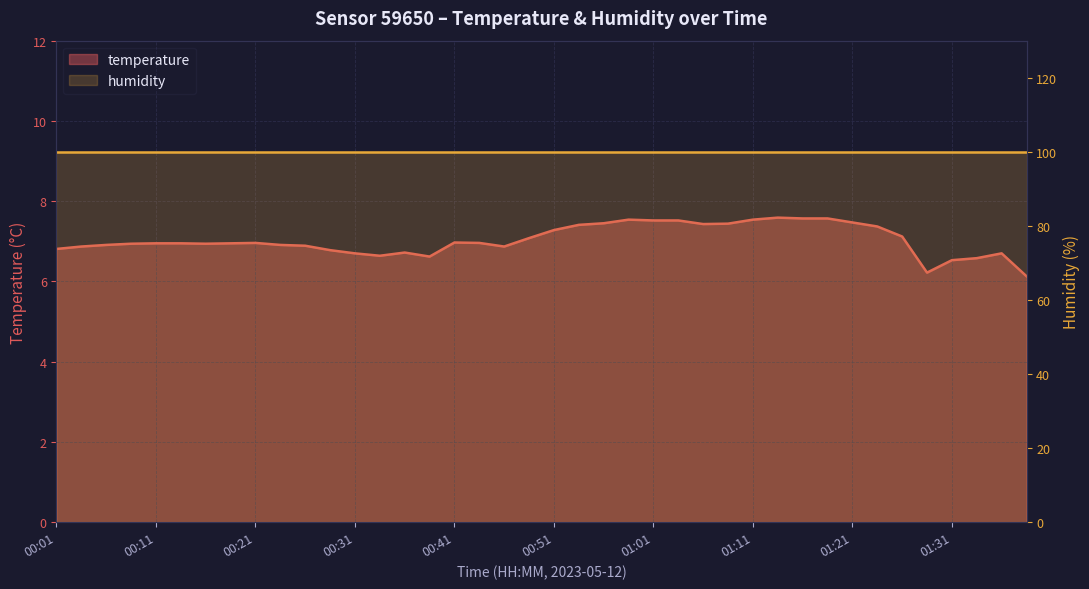

What is the change in value from 00:31 to 01:38?

-0.6